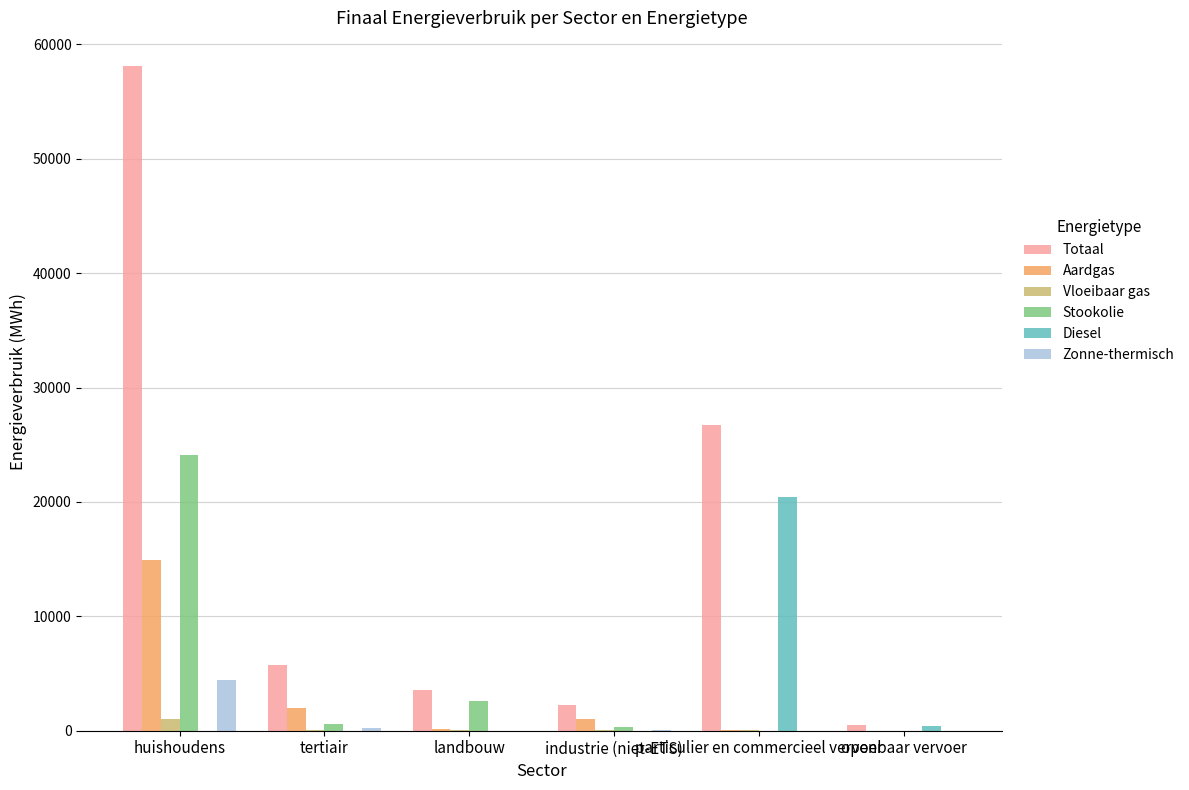

Which series has the widest spread of values?

Totaal